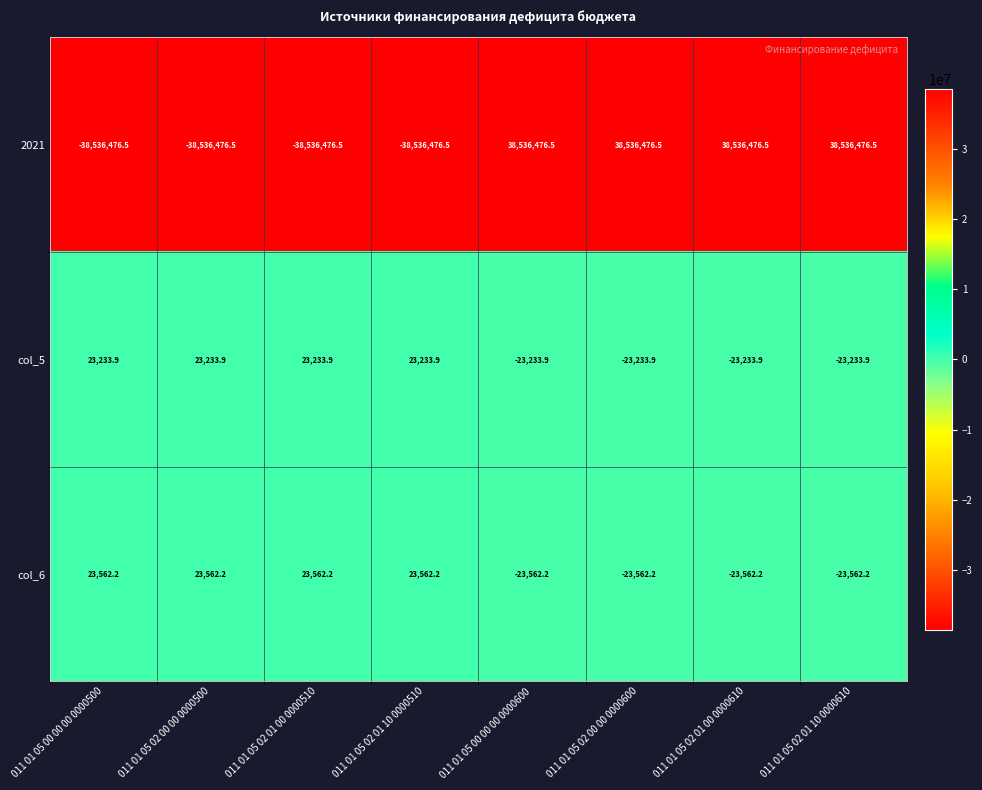

Rank the series by their maximum value, from lowest to highest.

col_5, col_6, 2021